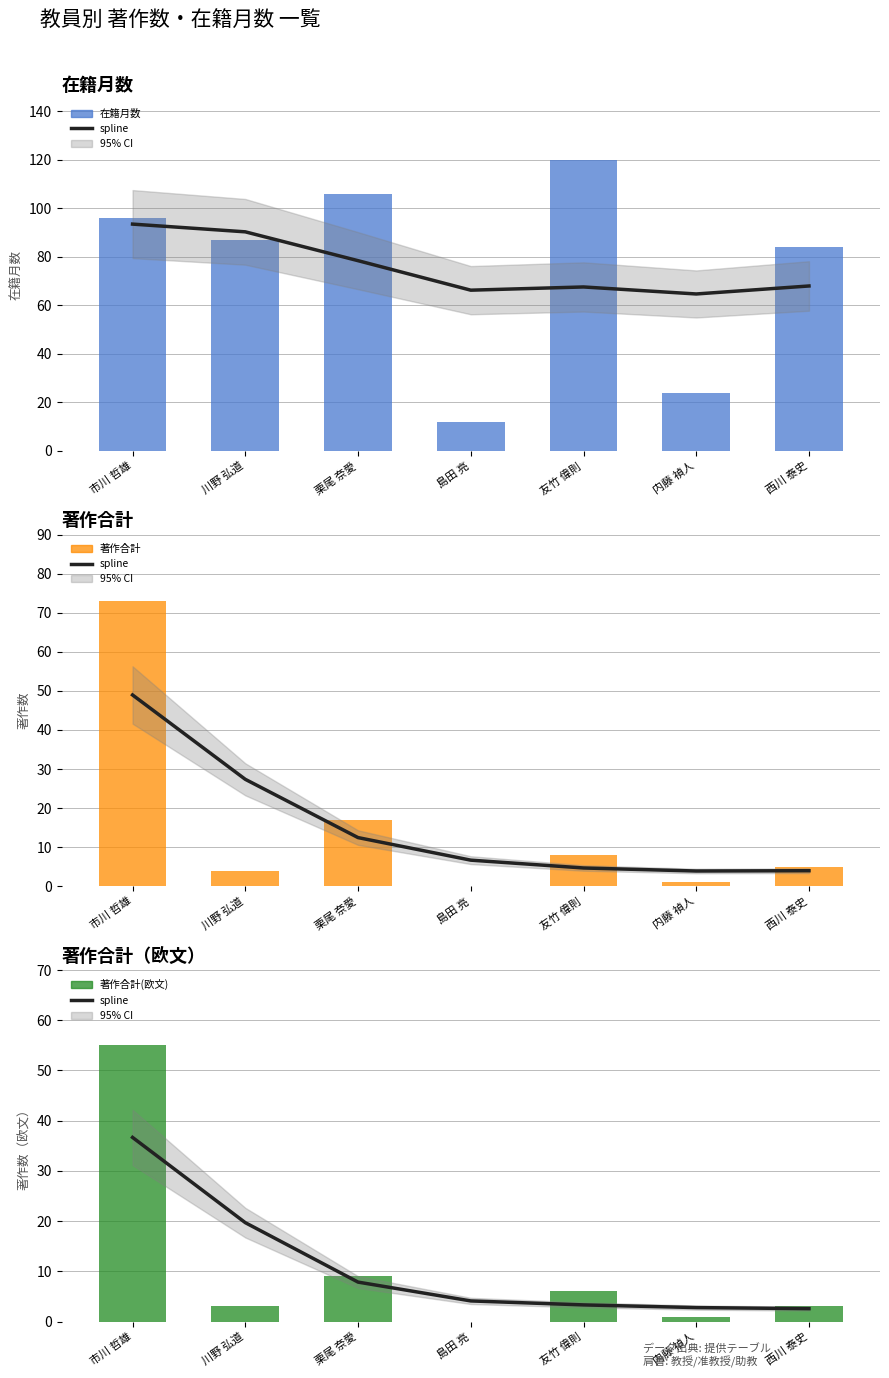

The 在籍月数 series shows 120.0 at 友竹 偉則. True or false?

True